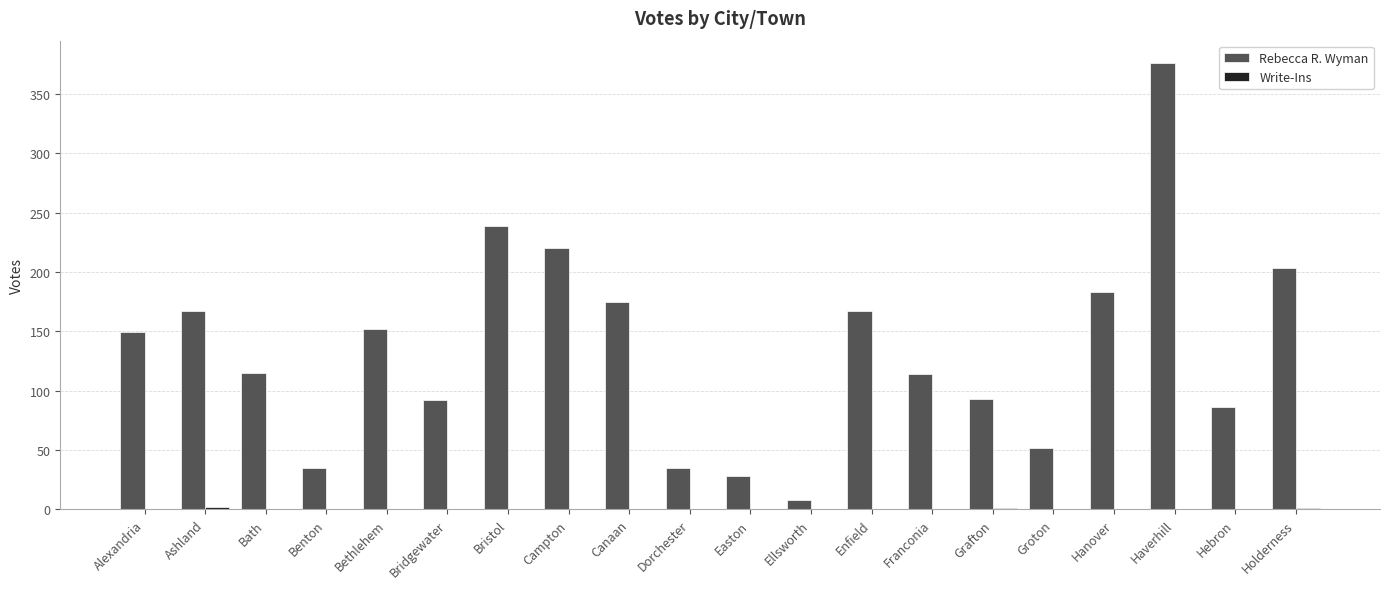

Which series changed the most between Ashland and Hebron?

Rebecca R. Wyman